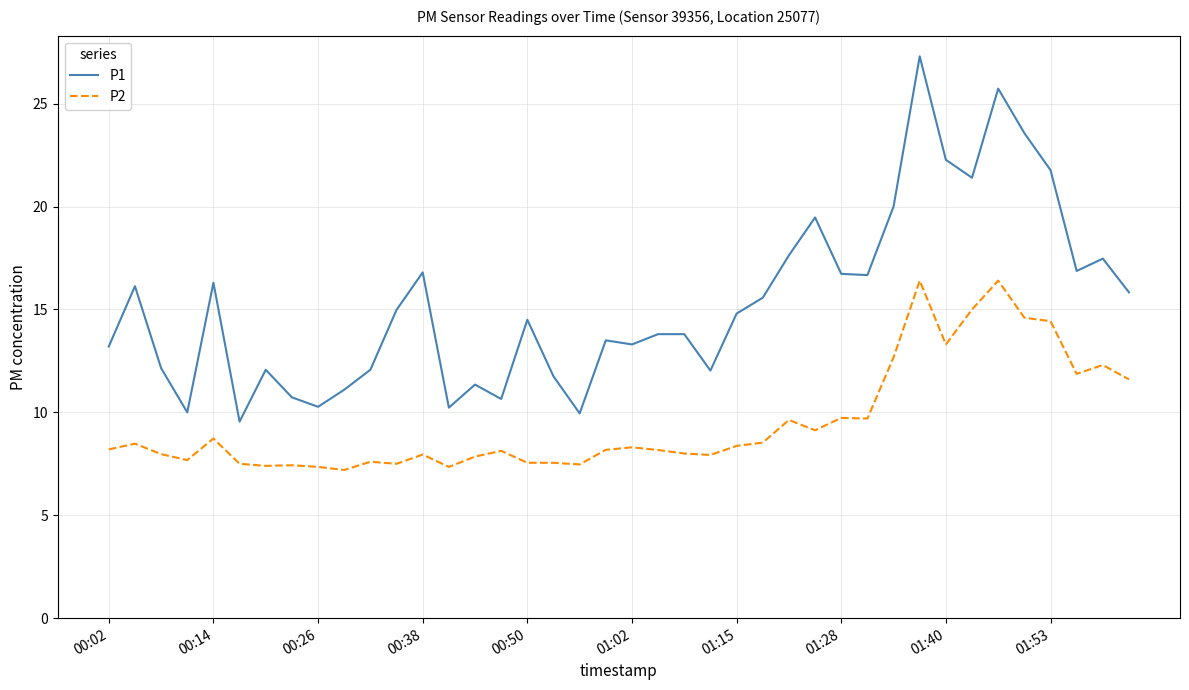

What is the smallest value displayed?

7.2